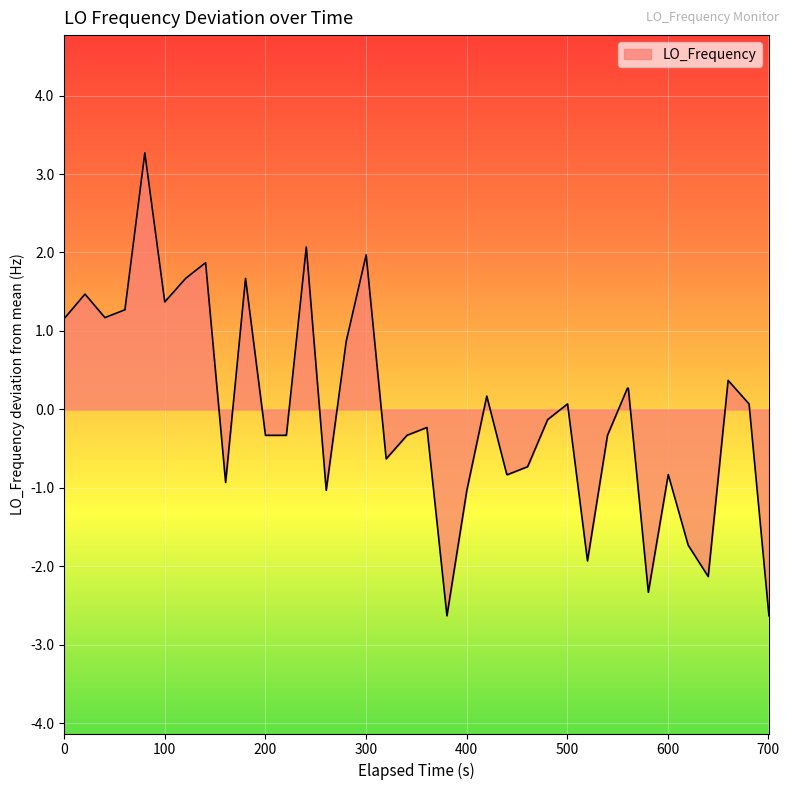

What is the greatest value displayed?

3.3